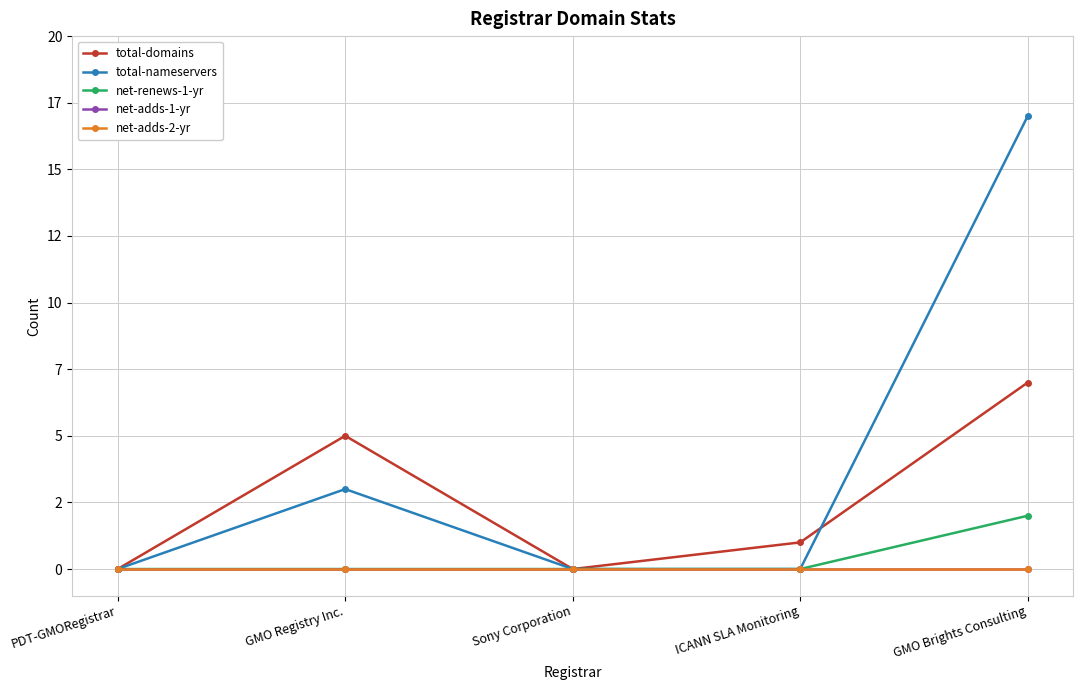

Is this an area chart (filled region under the line)?

No